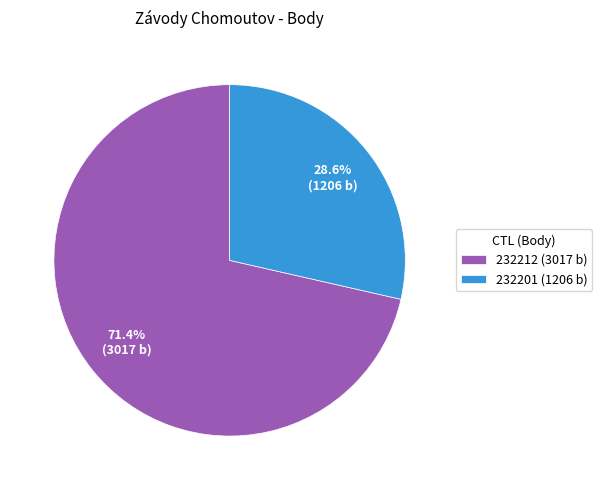

Which slice represents more than half of the pie?

232212